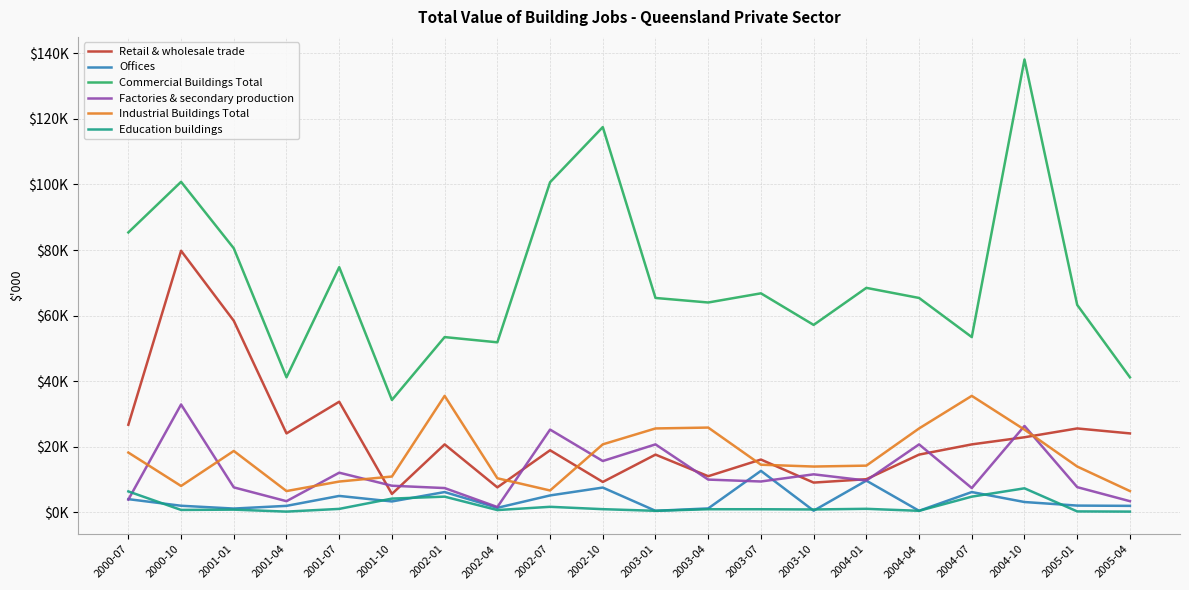

What is the difference between the highest and lowest values at 2001-01?

79722